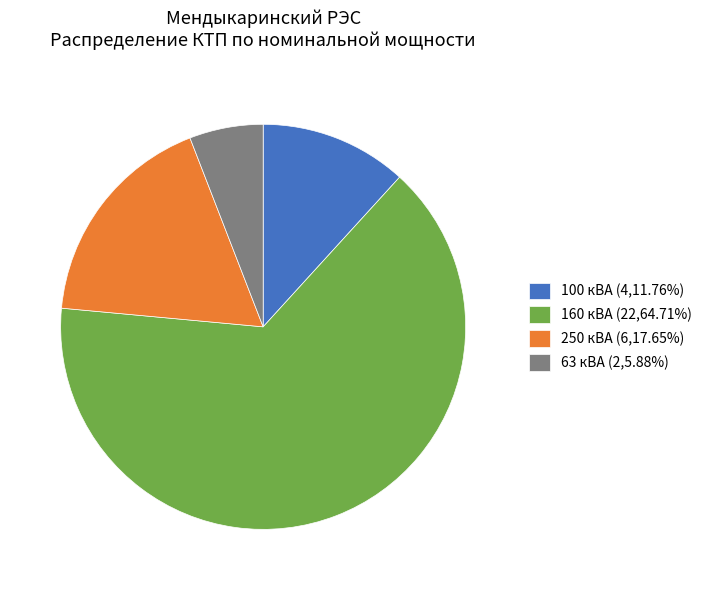

True or false: 160 кВА accounts for 77% of the total.

False